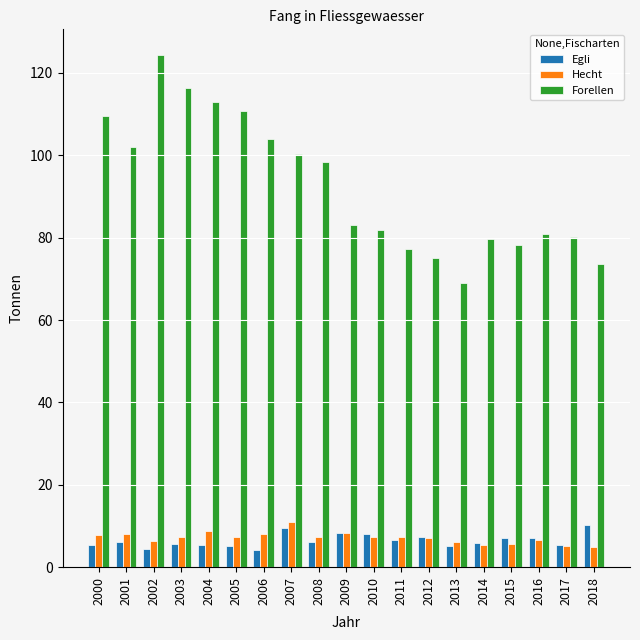

What is the greatest value displayed?

124.4